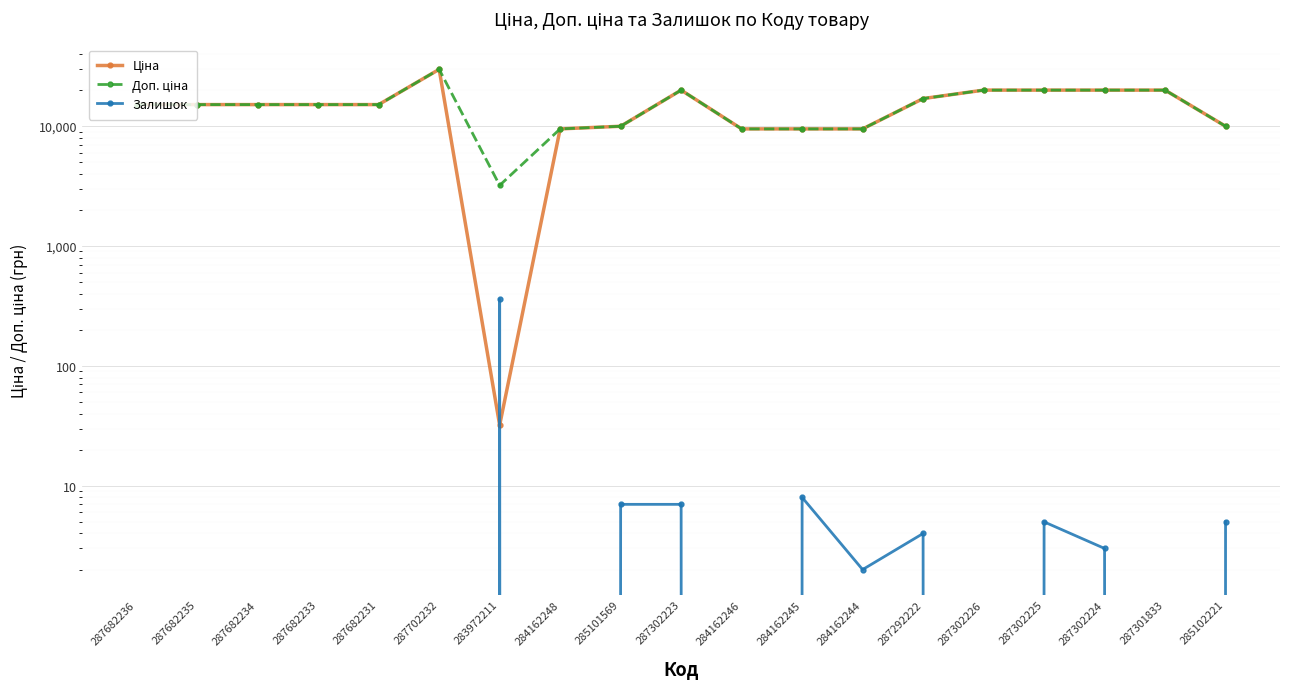

Rank the series by their maximum value, from lowest to highest.

Залишок, Ціна, Доп. ціна